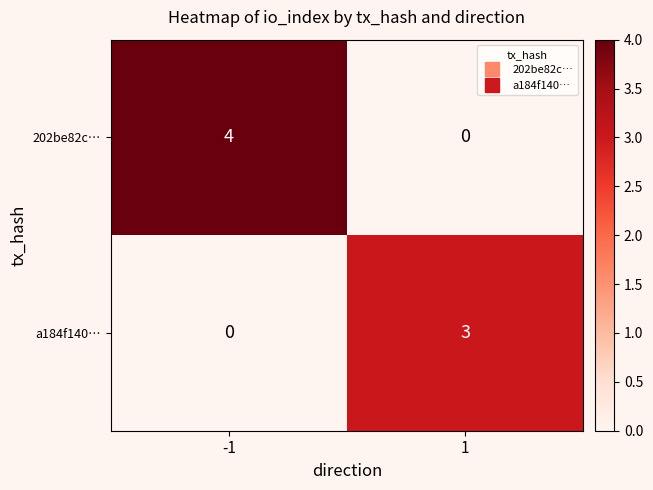

What is the spread (max minus min) of values at 1?

3